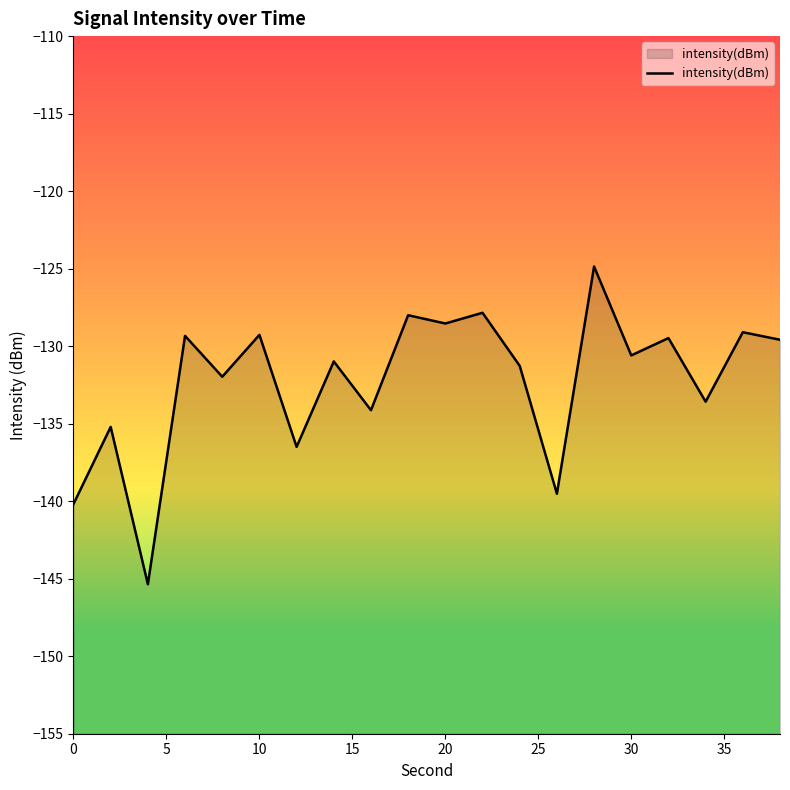

Read the value at 20.

-128.5